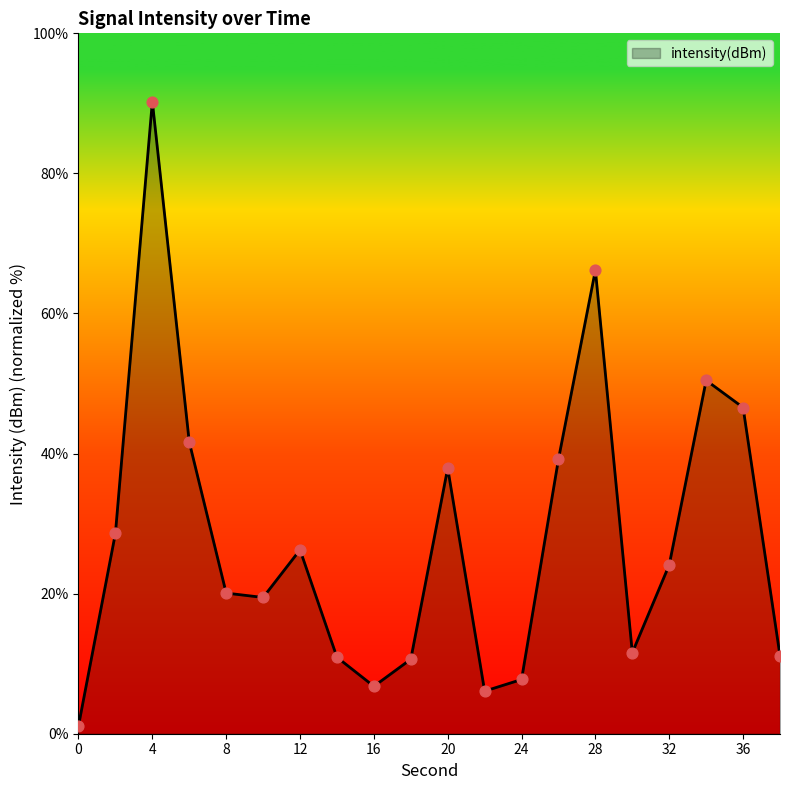

What is the difference between the maximum and minimum values?

89.1